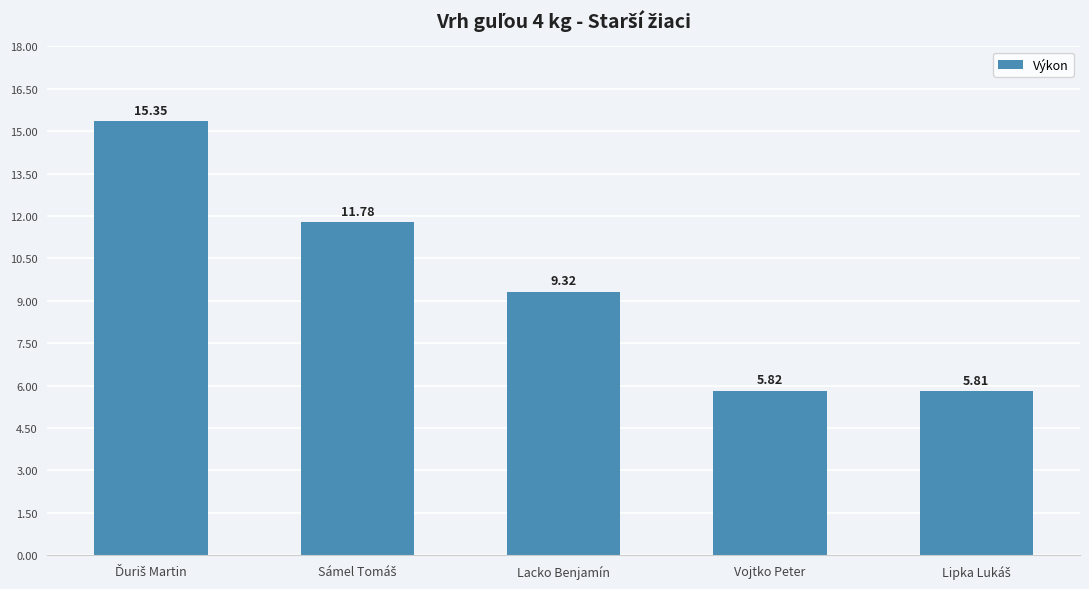

At which label is the value closest to 10?

Lacko Benjamín